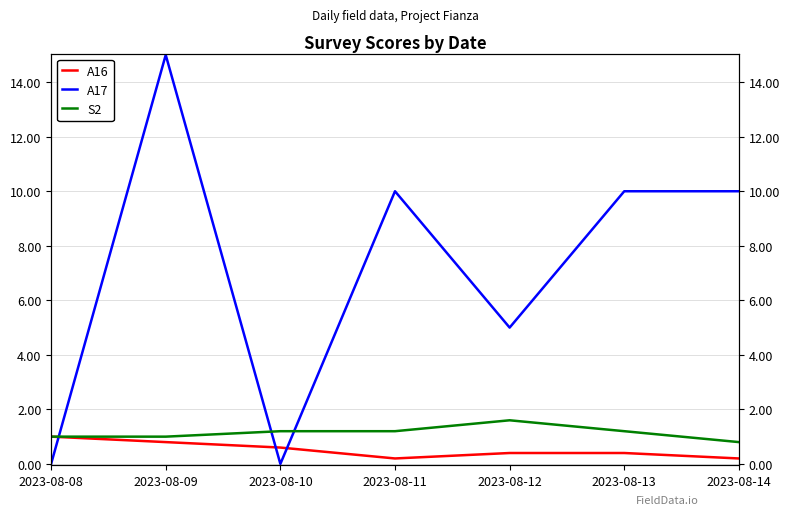

The value of A17 at 2023-08-08 is 0.0. True or false?

True